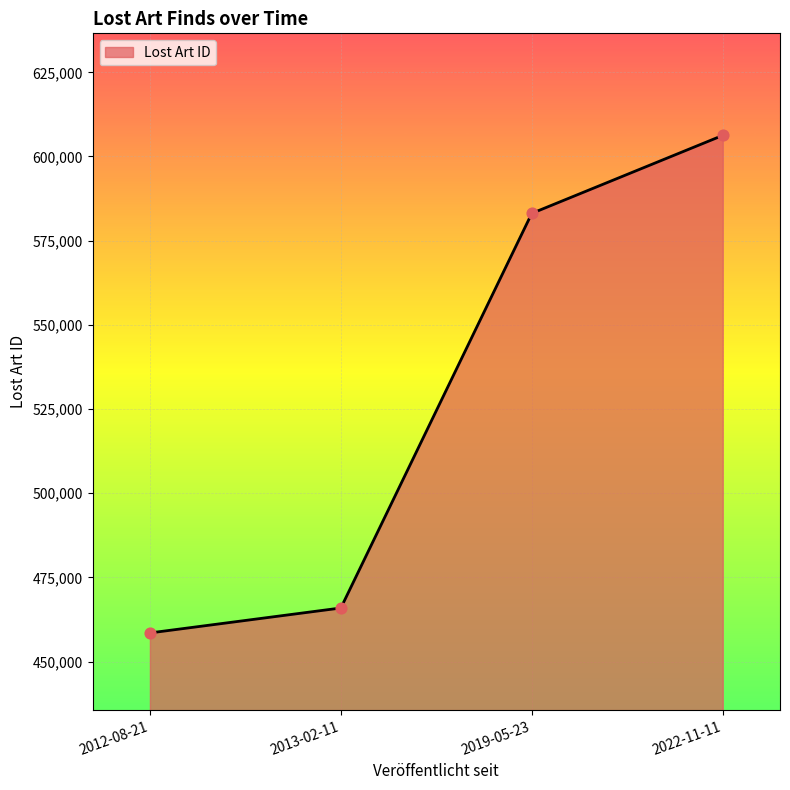

Between 2012-08-21 and 2013-02-11, which is larger?

2013-02-11